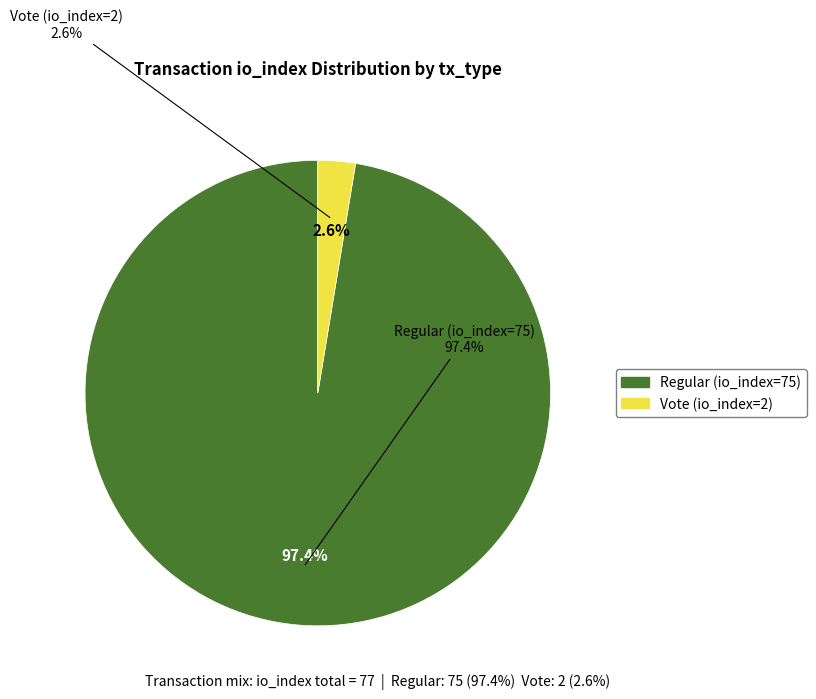

How many segments does this pie chart have?

2